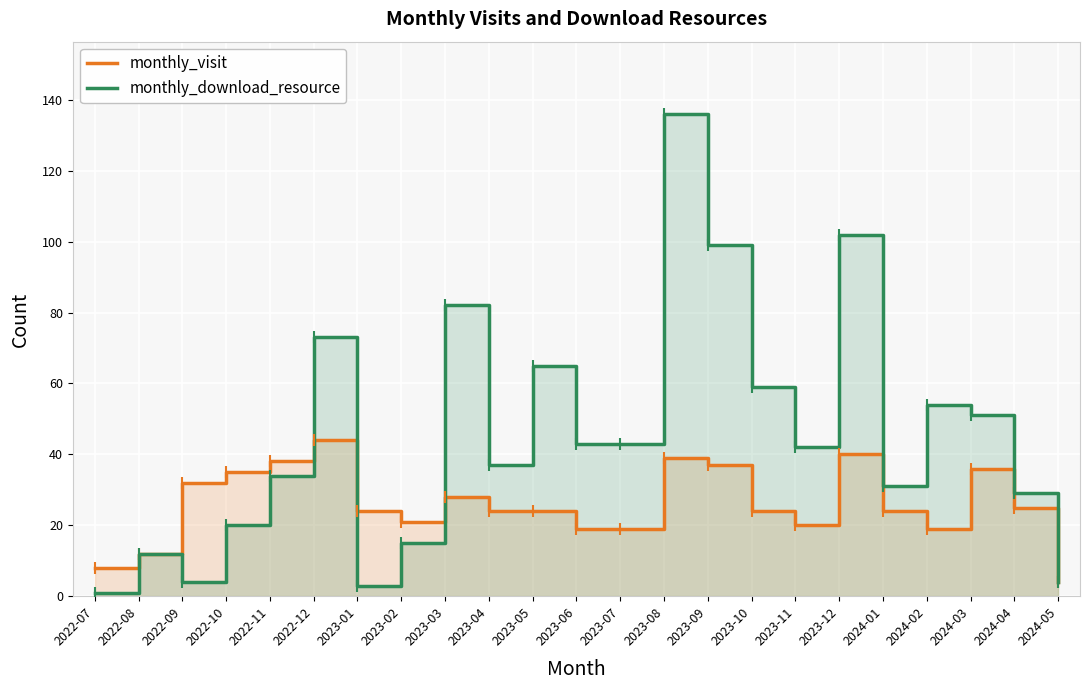

What is the maximum value for monthly_download_resource?

136